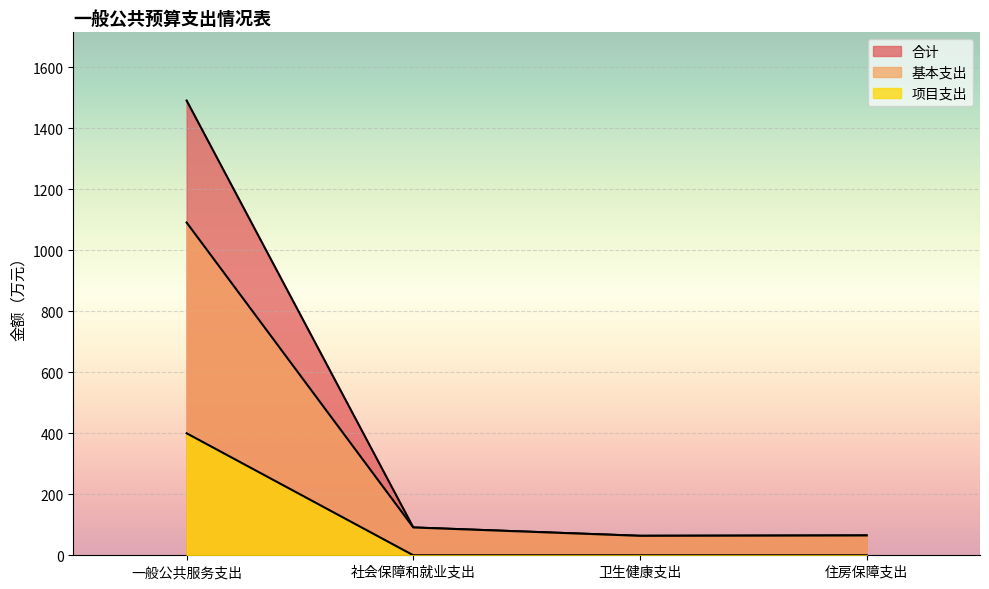

What is the greatest value displayed?

1491.0